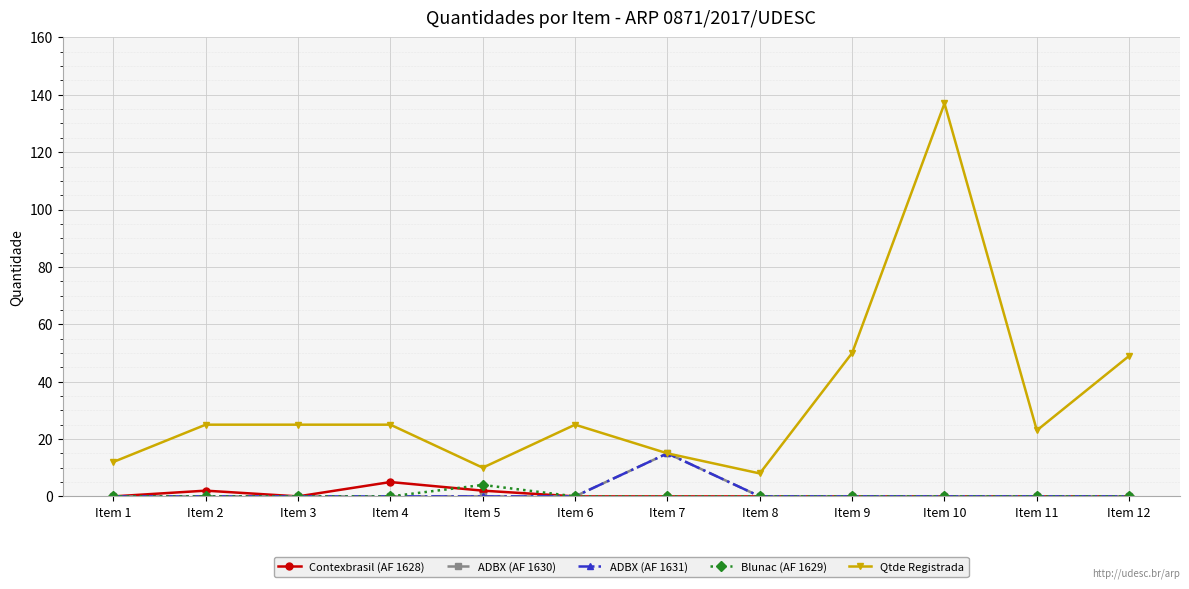

What is the highest value of the Blunac (AF 1629) series?

4